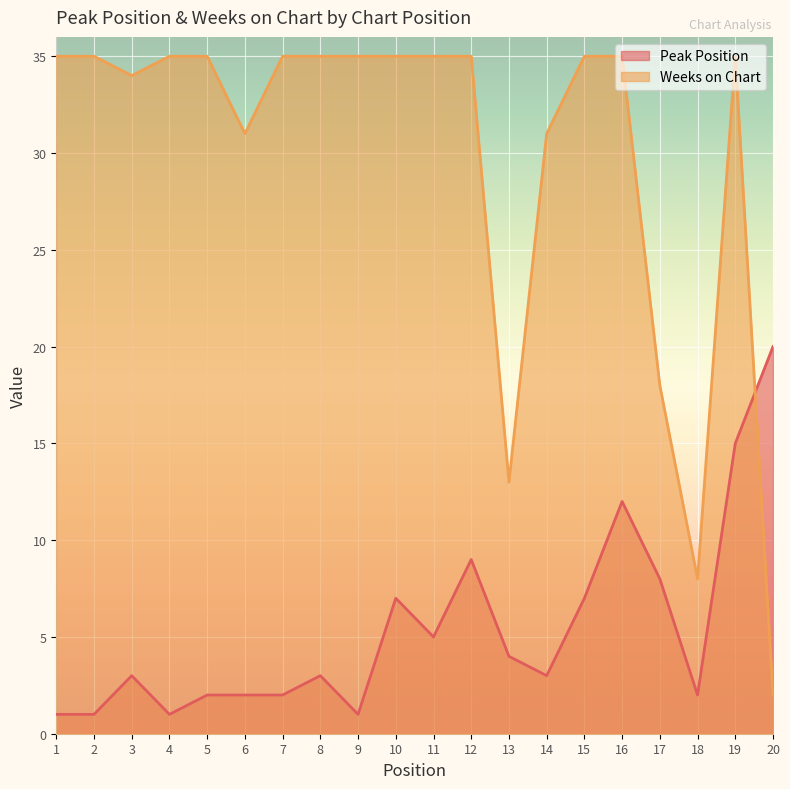

List the series in order of their peak value, highest first.

Weeks on Chart, Peak Position